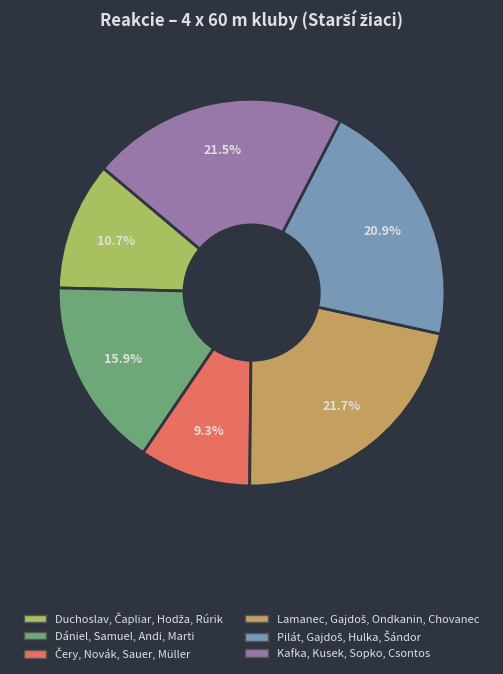

Is Dániel, Samuel, Andi, Marti the majority of the pie?

No